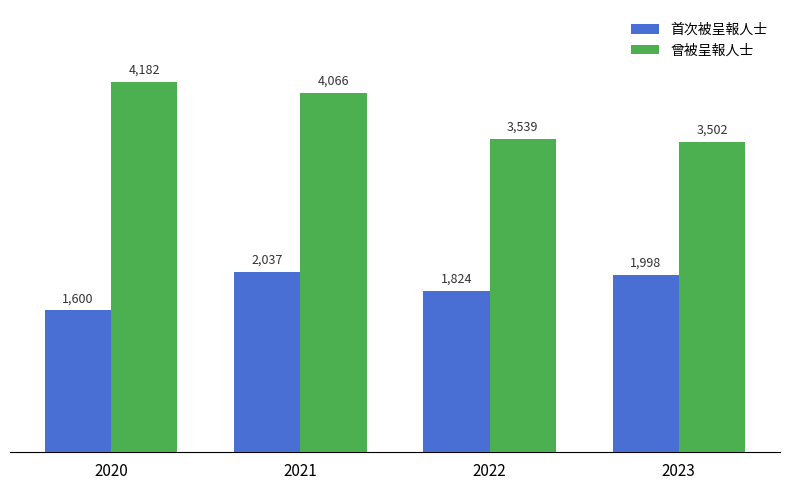

The value of 曾被呈報人士 at 2021 is 6797. True or false?

False